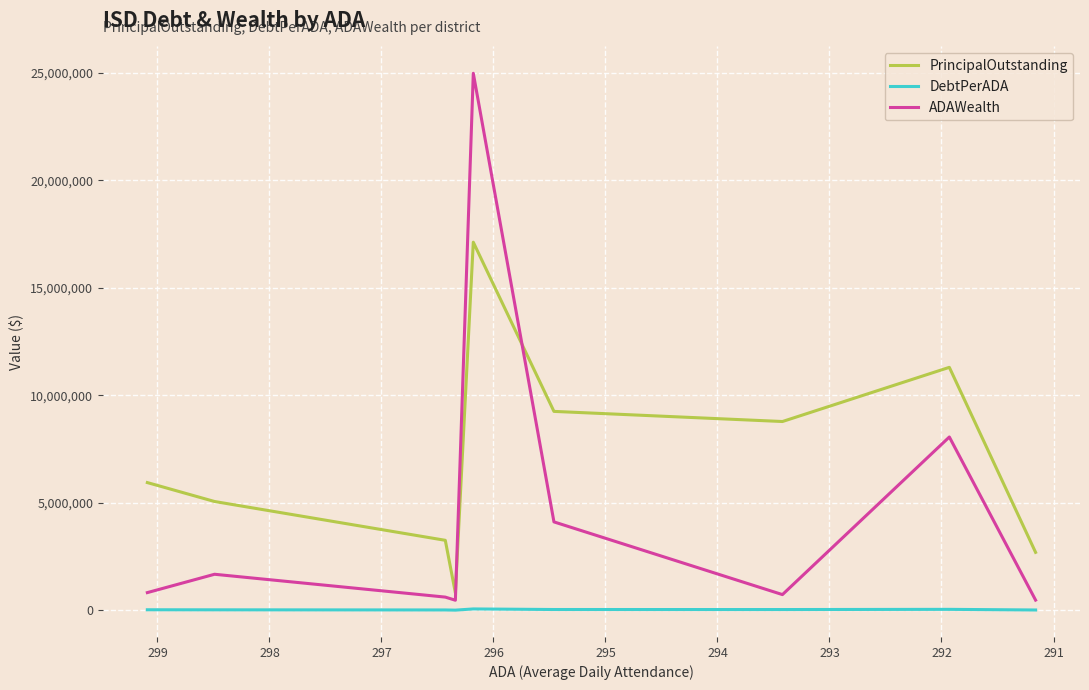

List the series in order of their peak value, highest first.

ADAWealth, PrincipalOutstanding, DebtPerADA